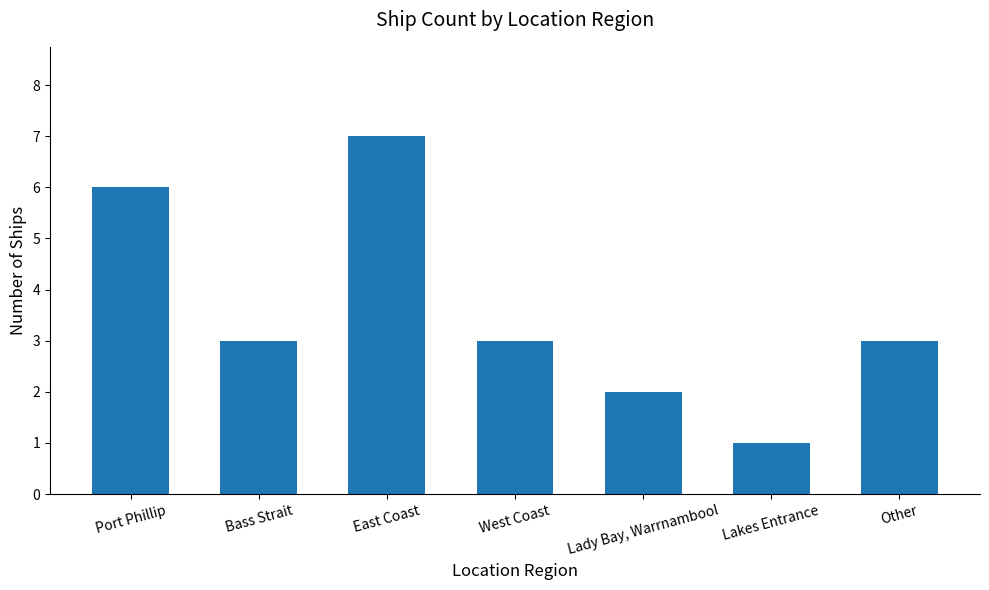

What is the change in value from Lady Bay, Warrnambool to Lakes Entrance?

-1